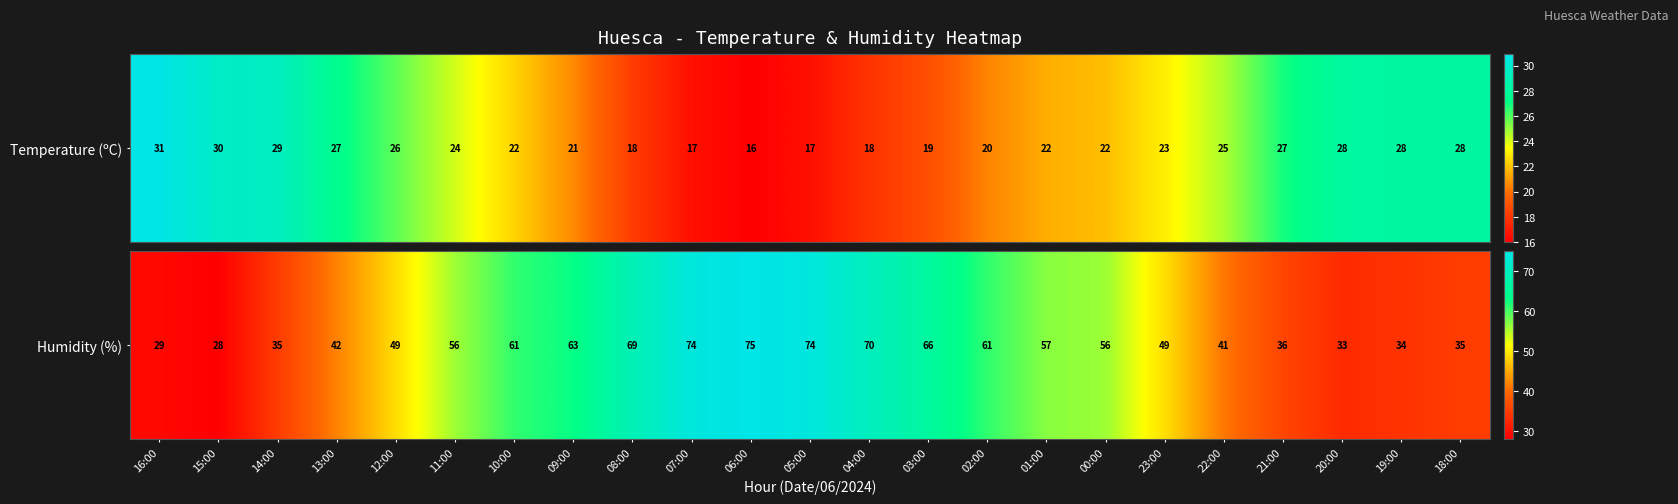

What is the greatest value displayed?

75